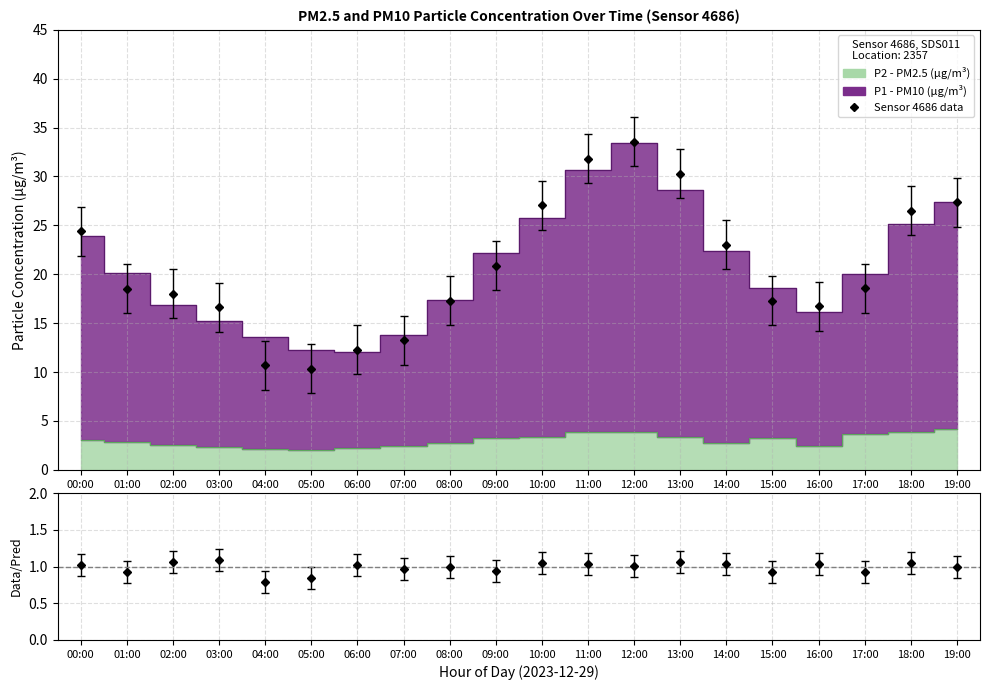

Which series has the widest spread of values?

P1